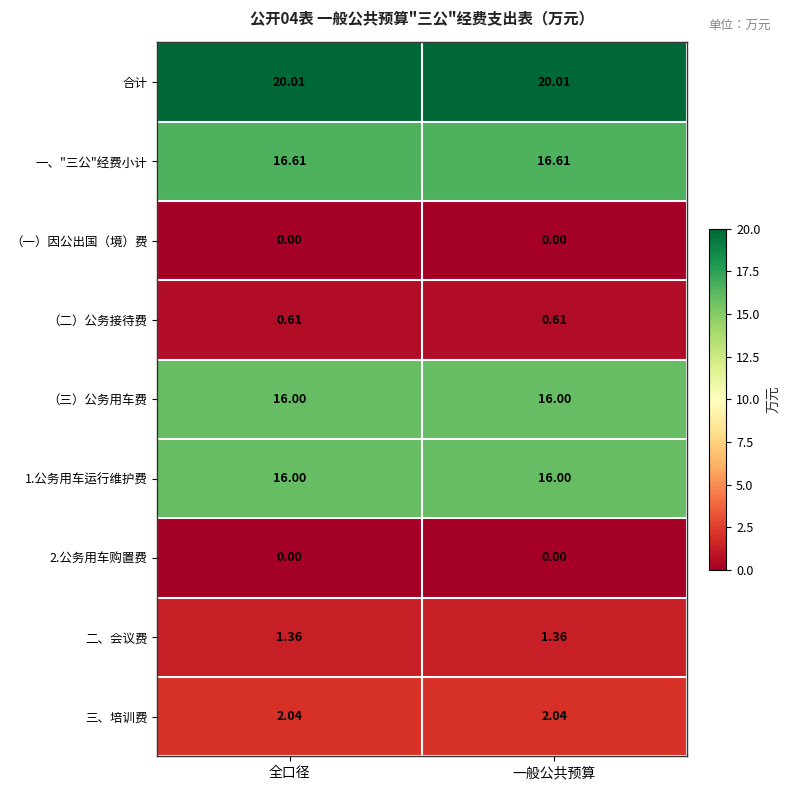

Is the value of 1.公务用车运行维护费 at 一般公共预算 greater than the value of （二）公务接待费 at 一般公共预算?

Yes